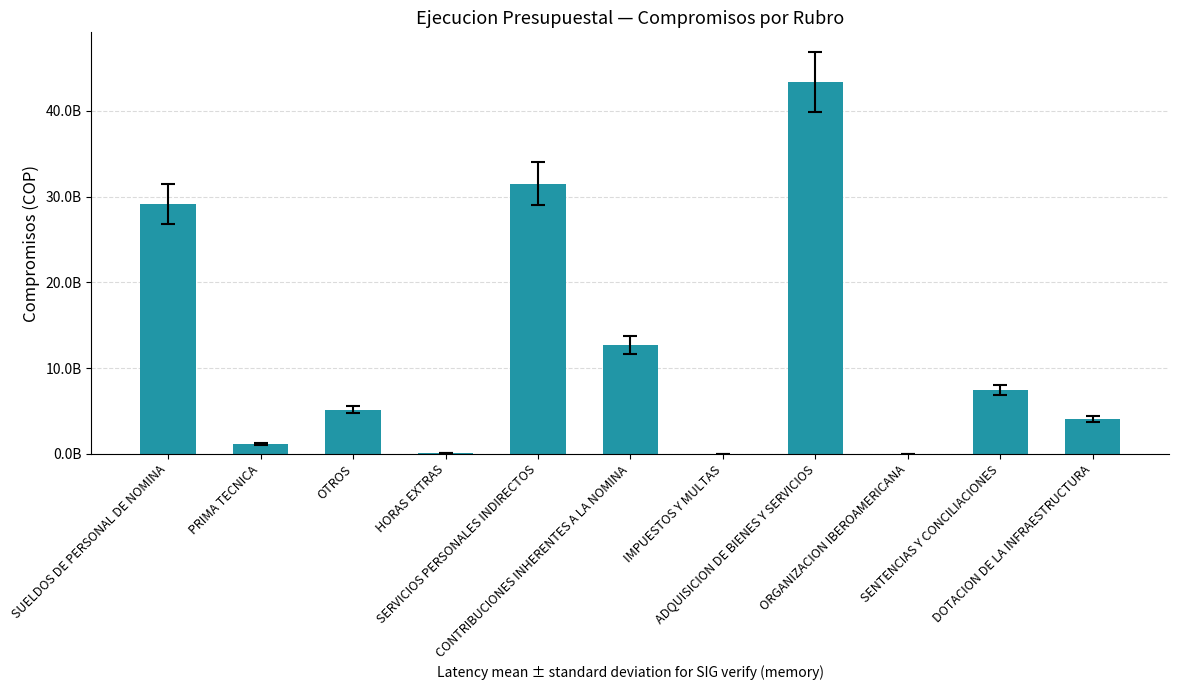

How many bars are there in total?

11